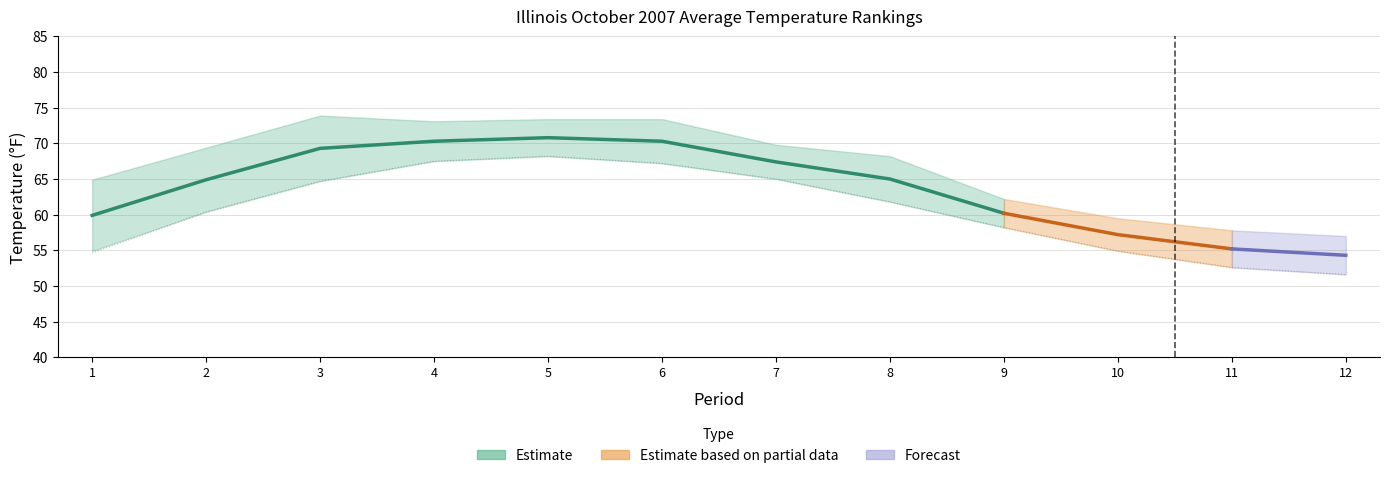

At which label does Value reach its peak?

5